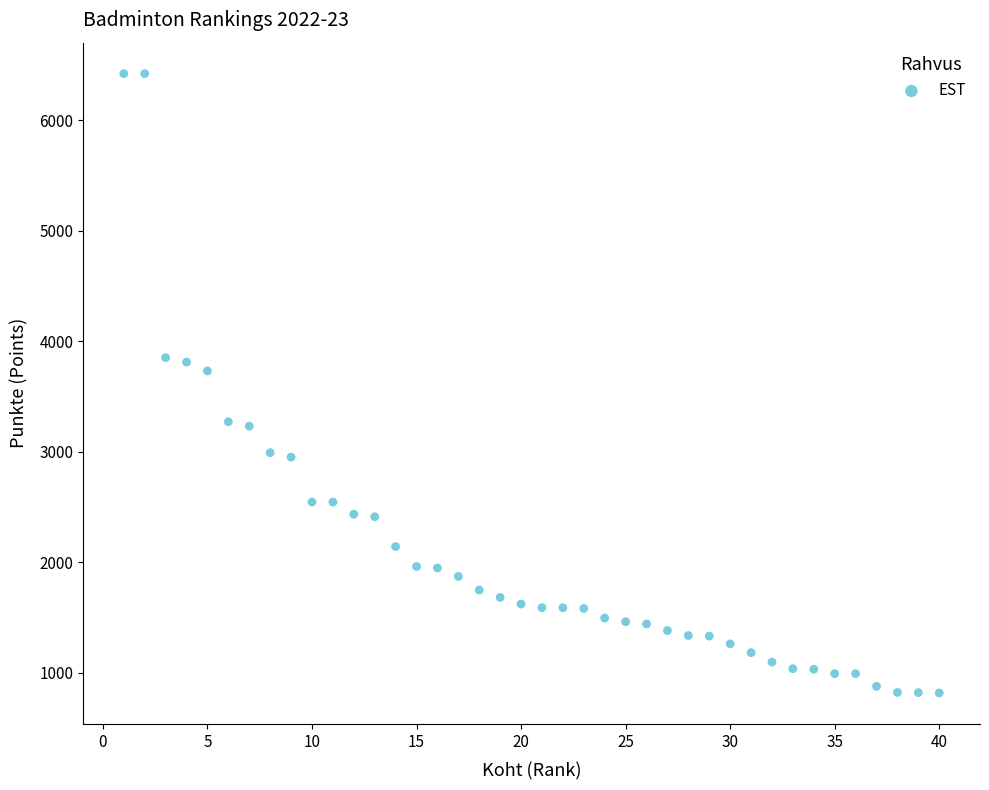

What Y value in the scatter plot is closest to 3618?

3730.0